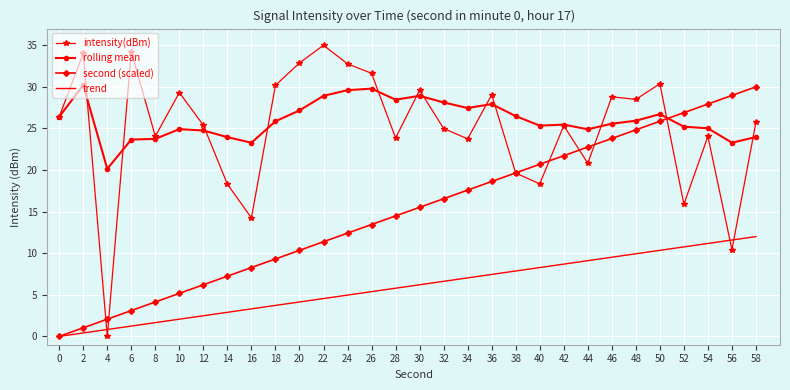

What is the difference between the highest and lowest values at 38?

18.6